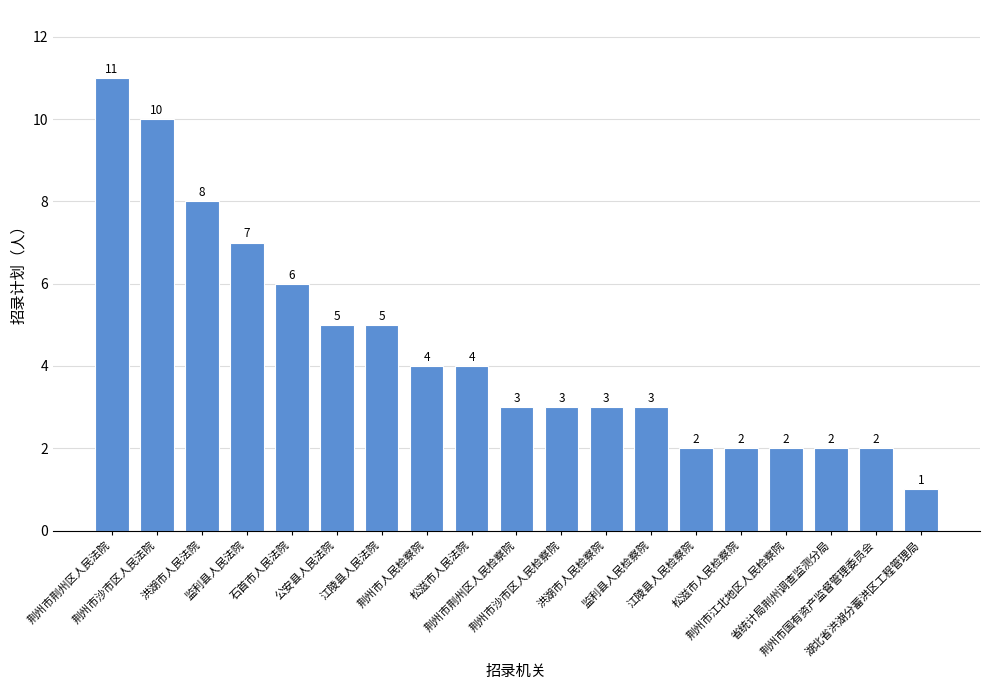

At which category does the chart reach its minimum across all series?

湖北省洪湖分蓄洪区工程管理局